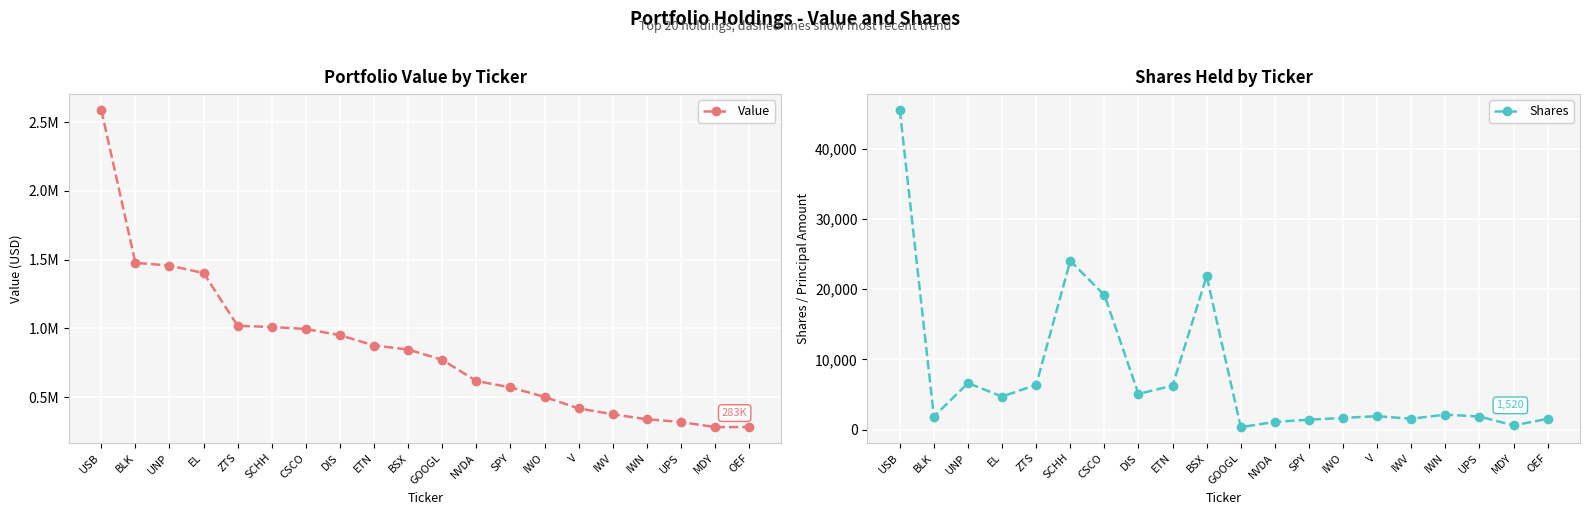

Which category has the highest value across all series?

USB